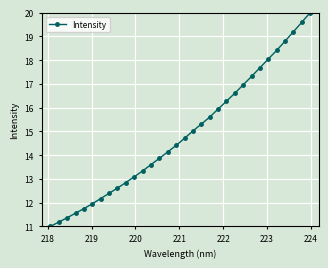

What is the average value?

14.9